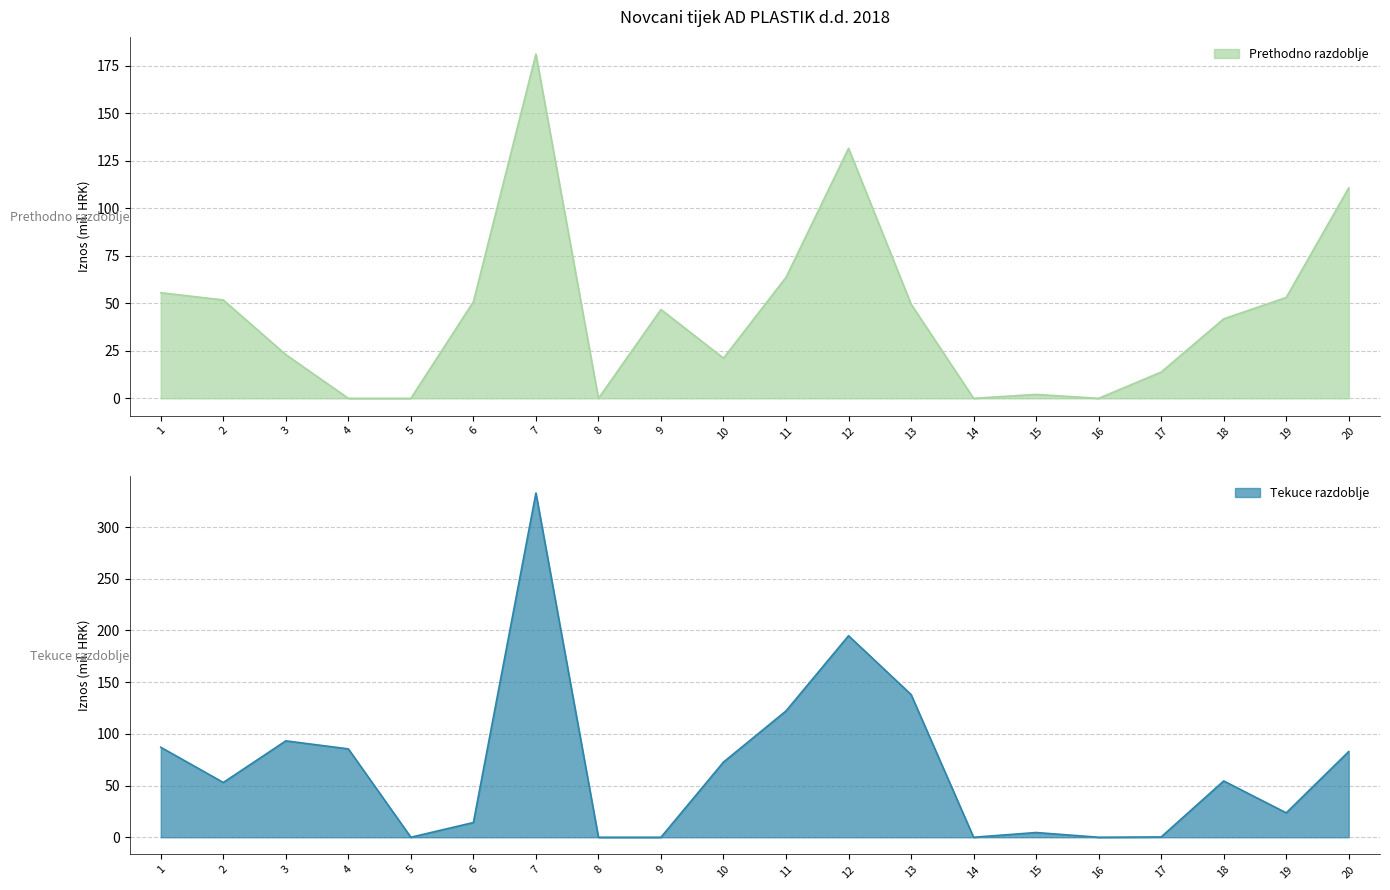

List the series in order of their peak value, lowest first.

Prethodno razdoblje, Tekuce razdoblje